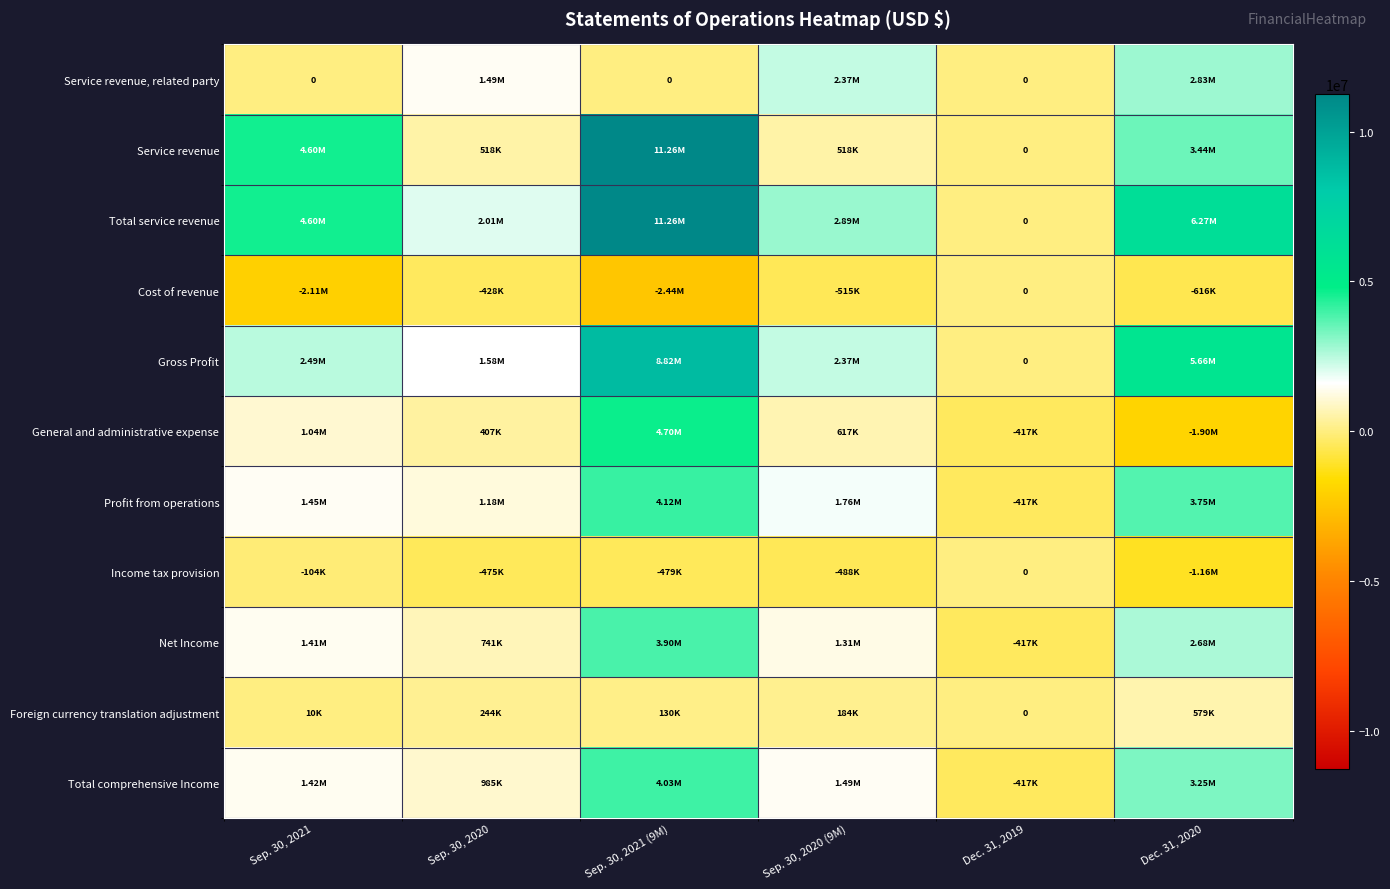

Is it true that Service revenue equals -5186635 at Dec. 31, 2019?

False